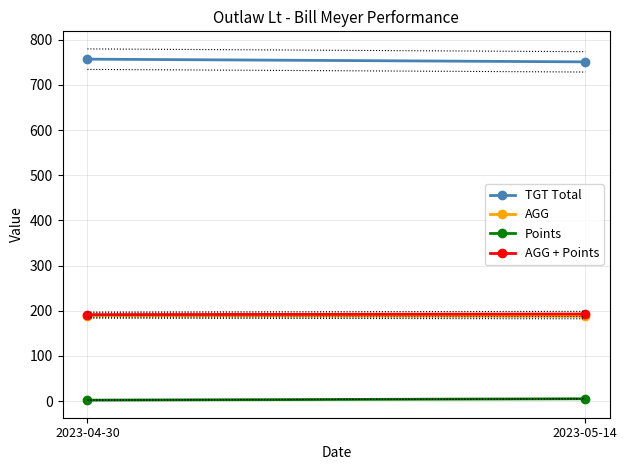

Reading left to right, list all the values displayed in this chart.

TGT Total: 2023-04-30=757.0	2023-05-14=751.0
AGG: 2023-04-30=189.2	2023-05-14=187.8
Points: 2023-04-30=2.0	2023-05-14=5.0
AGG + Points: 2023-04-30=191.2	2023-05-14=192.8